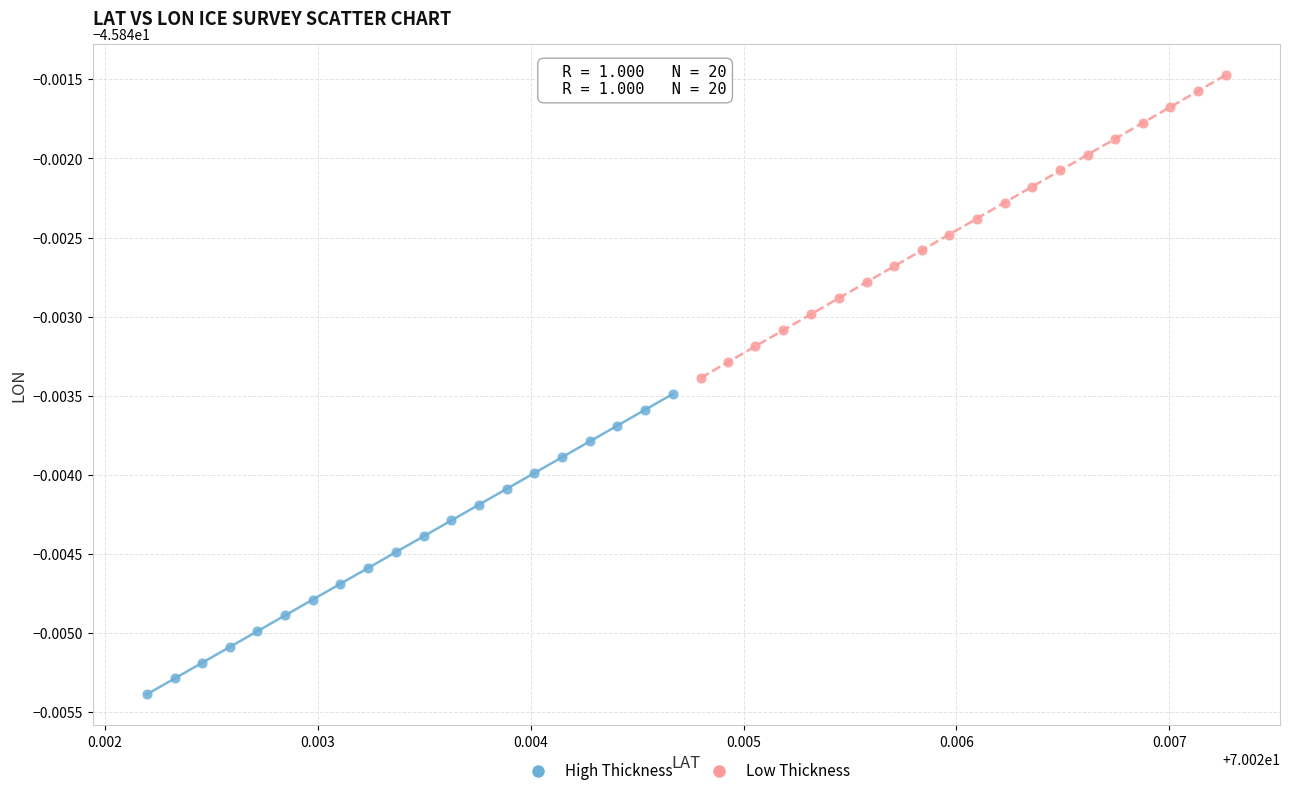

Which series has the widest spread of Y values?

Low Thickness